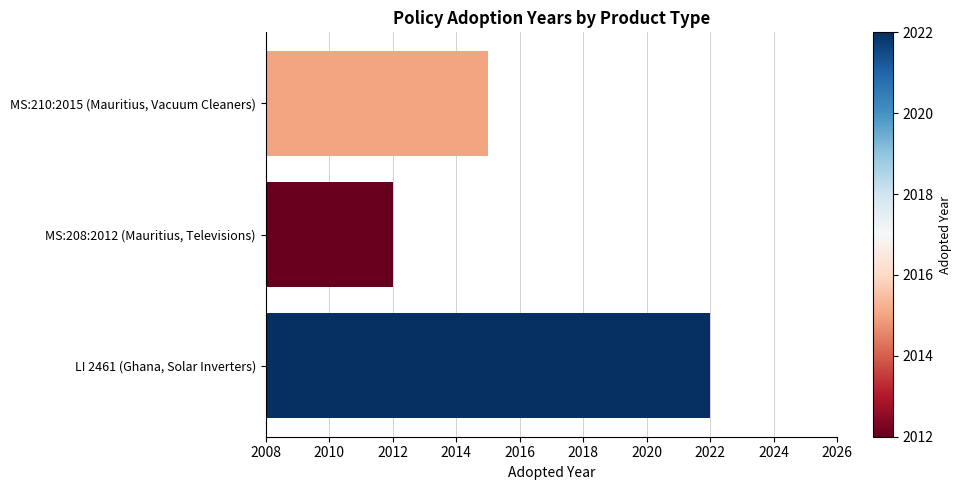

Count the number of categories in the chart.

3